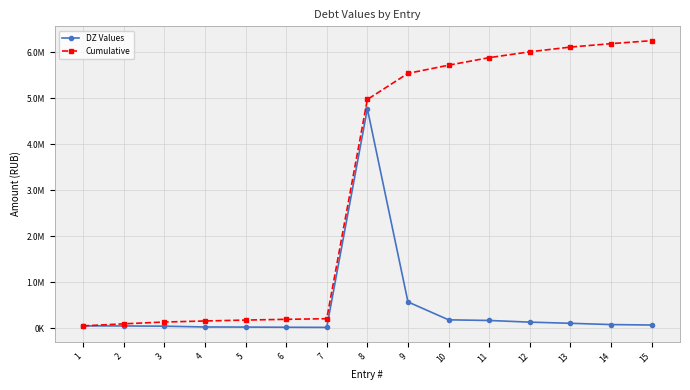

Is this an area chart (filled region under the line)?

No